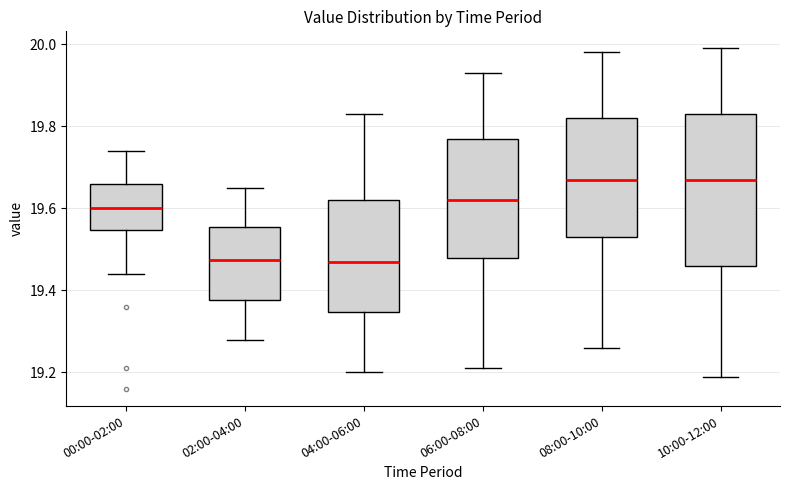

Where does the lower whisker of the box for 00:00-02:00 end on the y-axis? The values are not printed on the chart, so give them approximately, as read against the axis.

19.44